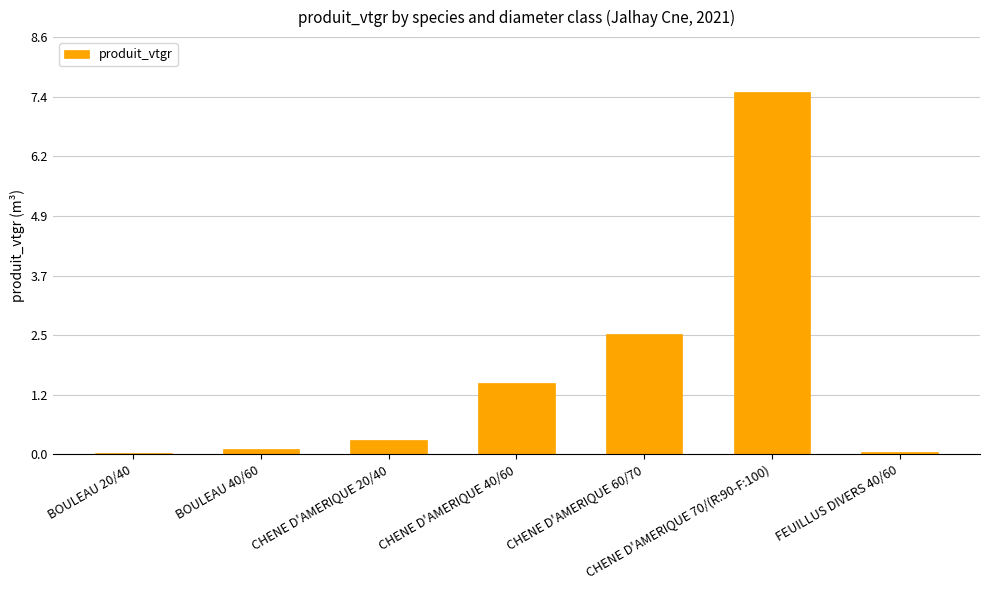

What is the label of the 3rd bar from the left?

CHENE D'AMERIQUE 20/40